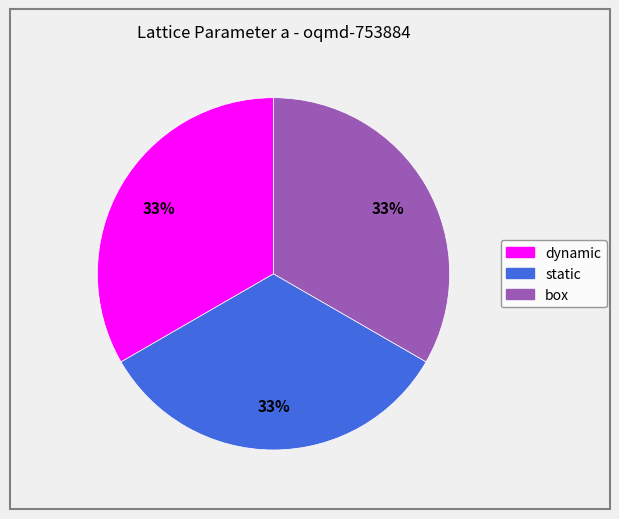

Is the sum of dynamic and static greater than half?

Yes